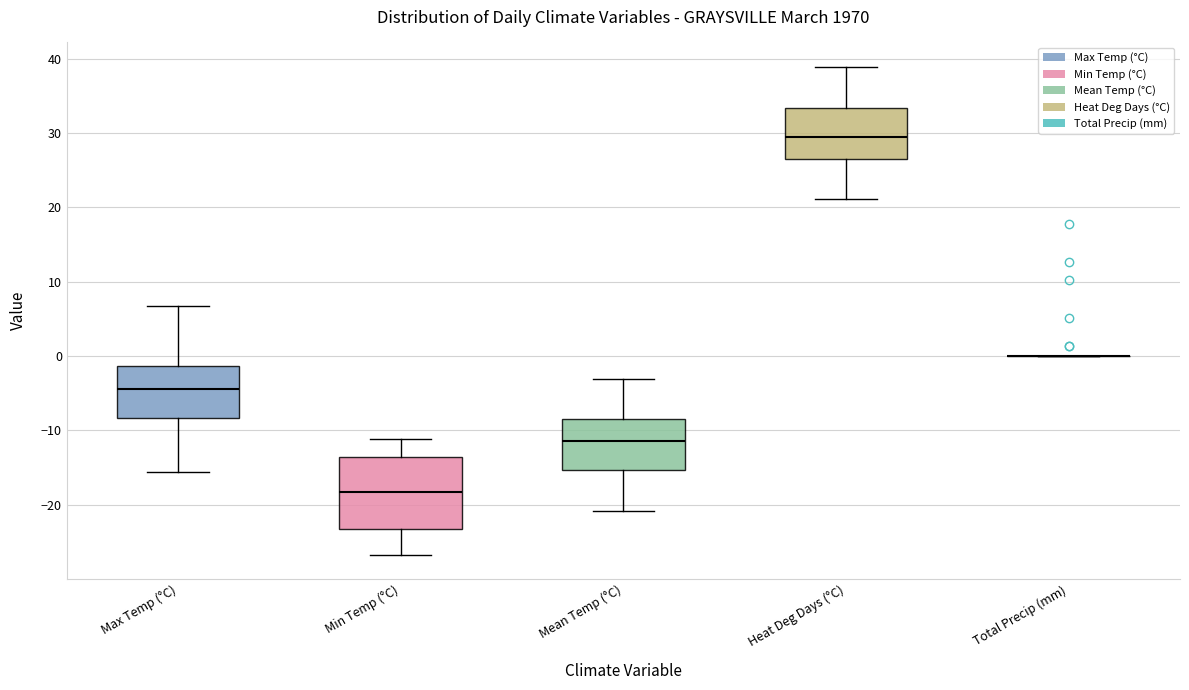

Comparing the boxes themselves (not the whiskers), which one is the tallest?

Min Temp (°C)